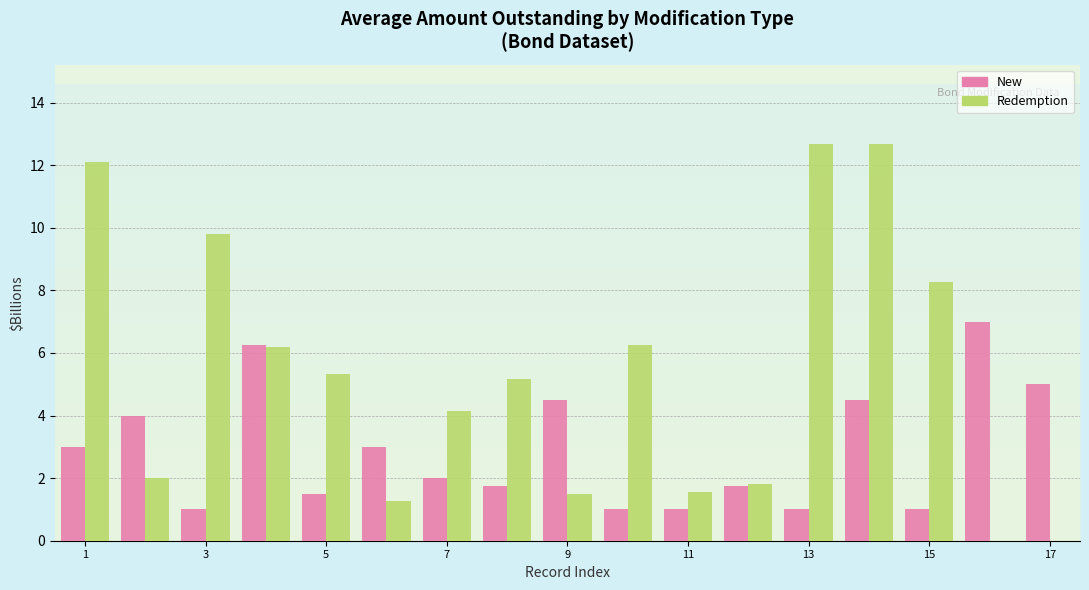

What is the greatest value displayed?

12.7